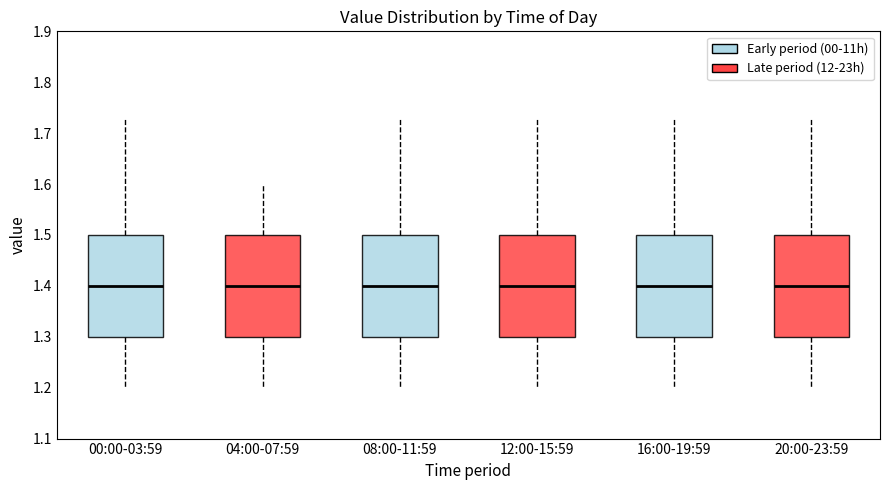

Reading left to right, read every box against the y-axis: the position of its median line, the range the box covers, and the ends of its whiskers. The values are not printed on the chart, so give them approximately, as read against the axis.

00:00-03:59: median 1.40, box 1.30 to 1.50, whiskers 1.20 to 1.73
04:00-07:59: median 1.40, box 1.30 to 1.50, whiskers 1.20 to 1.60
08:00-11:59: median 1.40, box 1.30 to 1.50, whiskers 1.20 to 1.73
12:00-15:59: median 1.40, box 1.30 to 1.50, whiskers 1.20 to 1.73
16:00-19:59: median 1.40, box 1.30 to 1.50, whiskers 1.20 to 1.73
20:00-23:59: median 1.40, box 1.30 to 1.50, whiskers 1.20 to 1.73